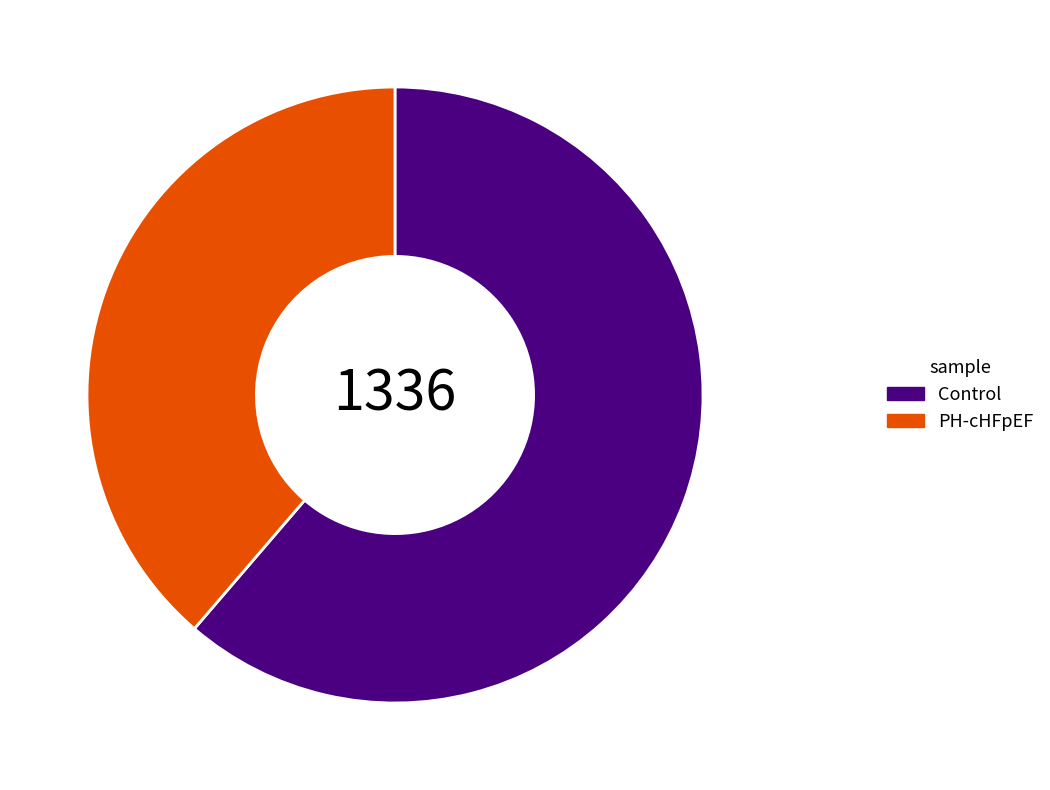

True or false: Control accounts for 61% of the total.

True